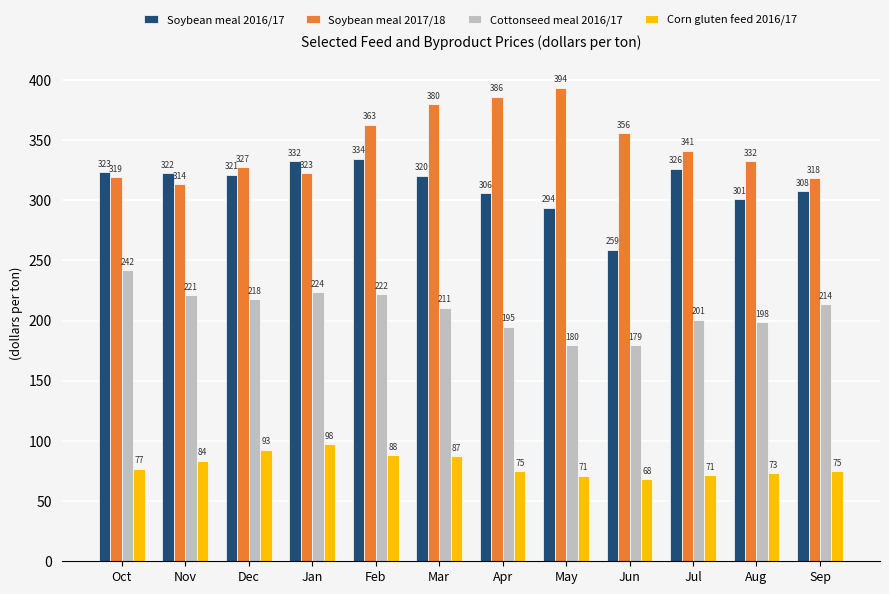

What is the difference between the maximum and minimum values in the Soybean meal 2017/18 series?

80.0